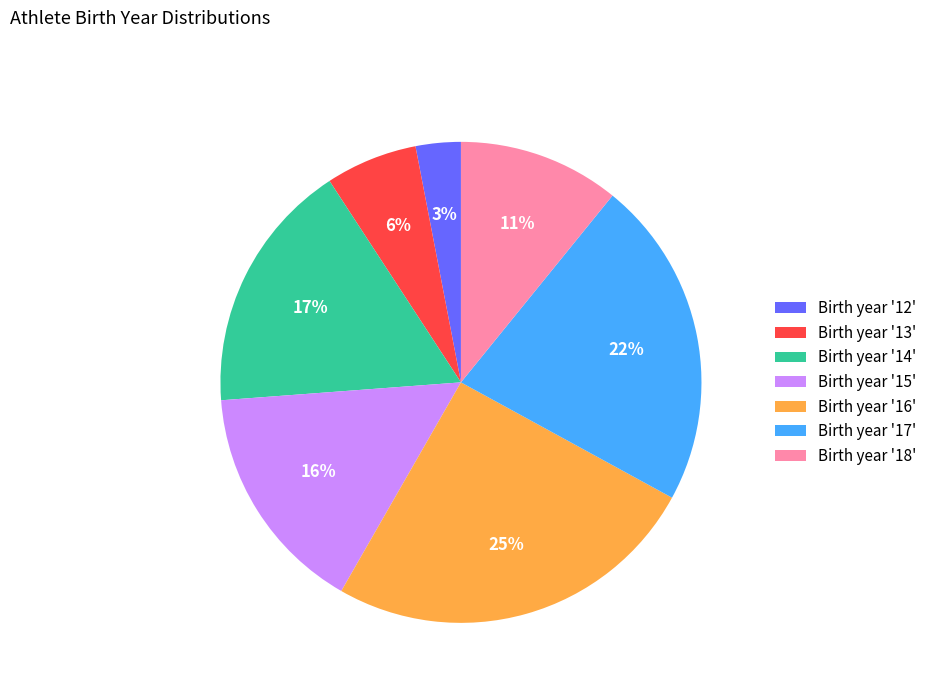

How many segments does this pie chart have?

7